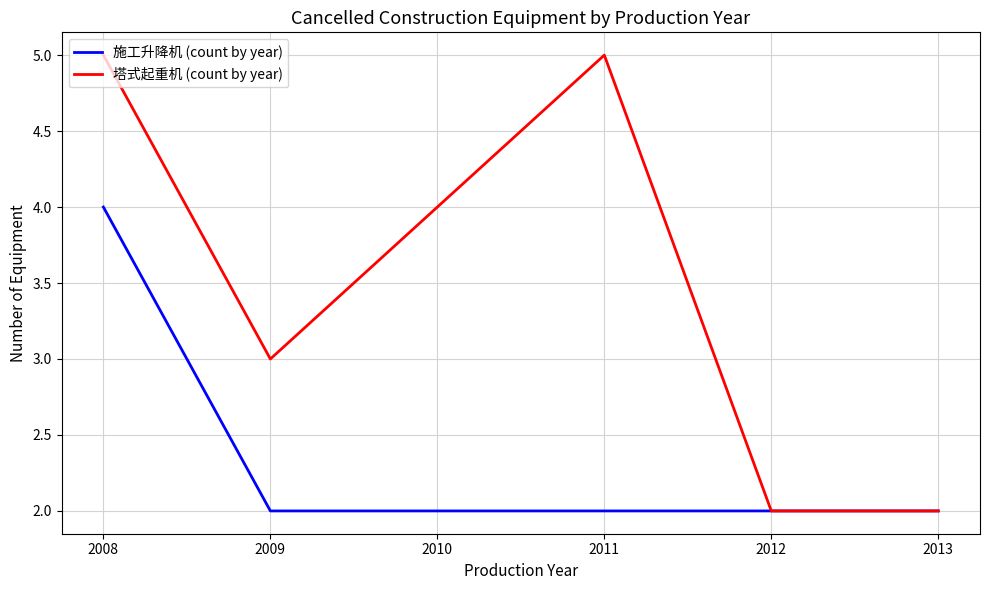

How many lines are shown in the chart?

2